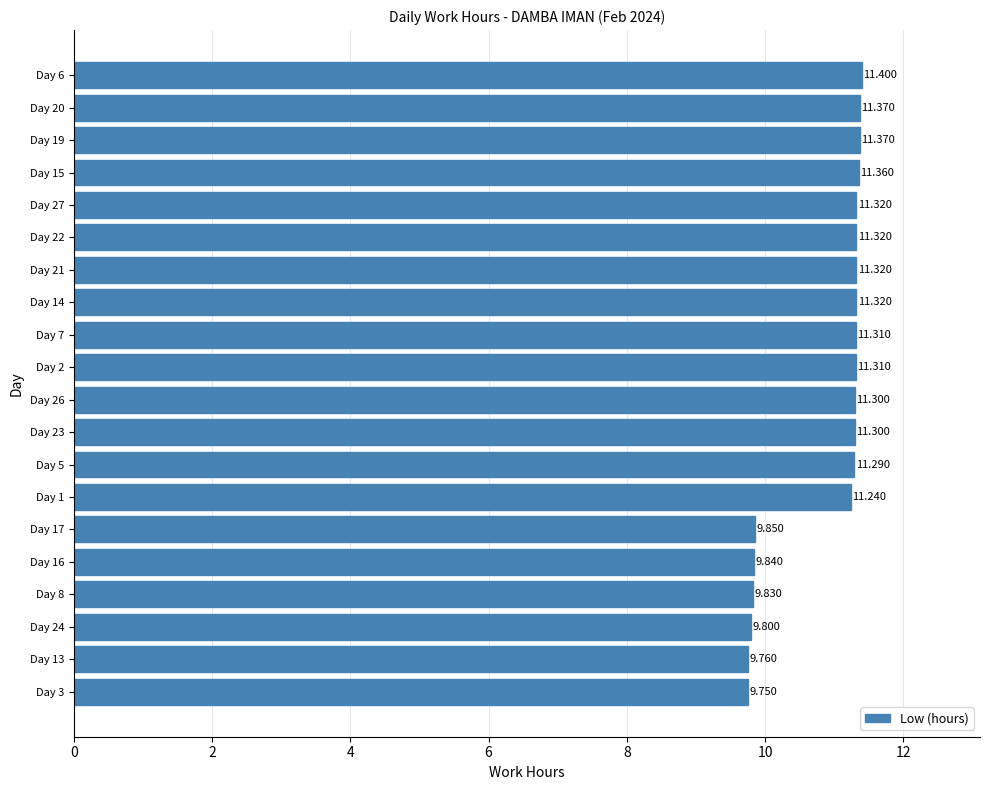

How many categories are shown in the chart?

20